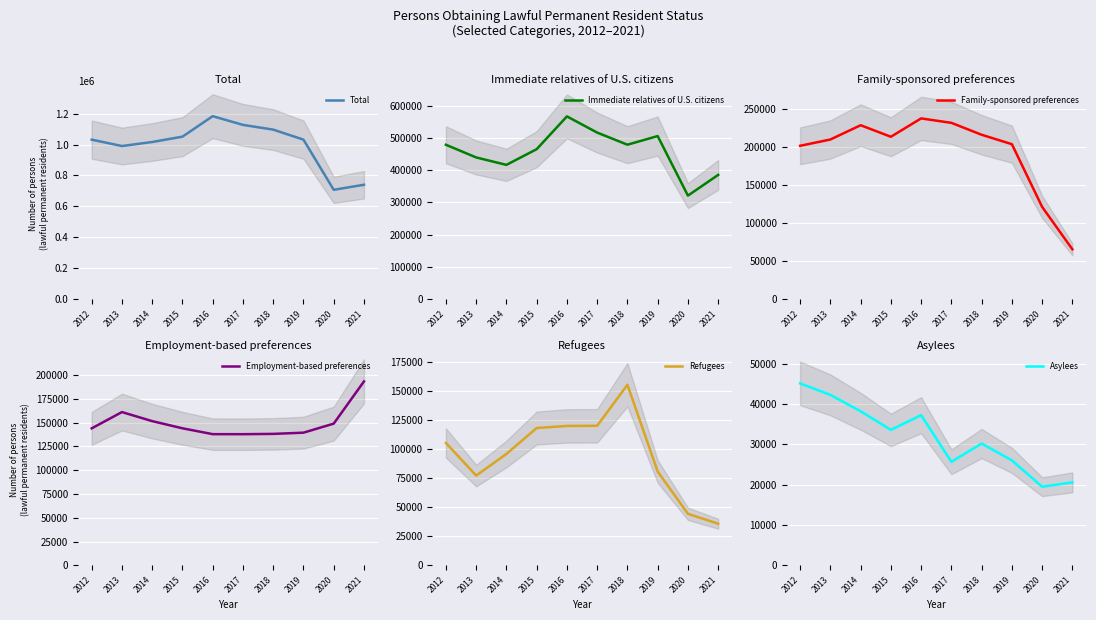

True or false: Refugees has a value of 198680 at 2015.

False